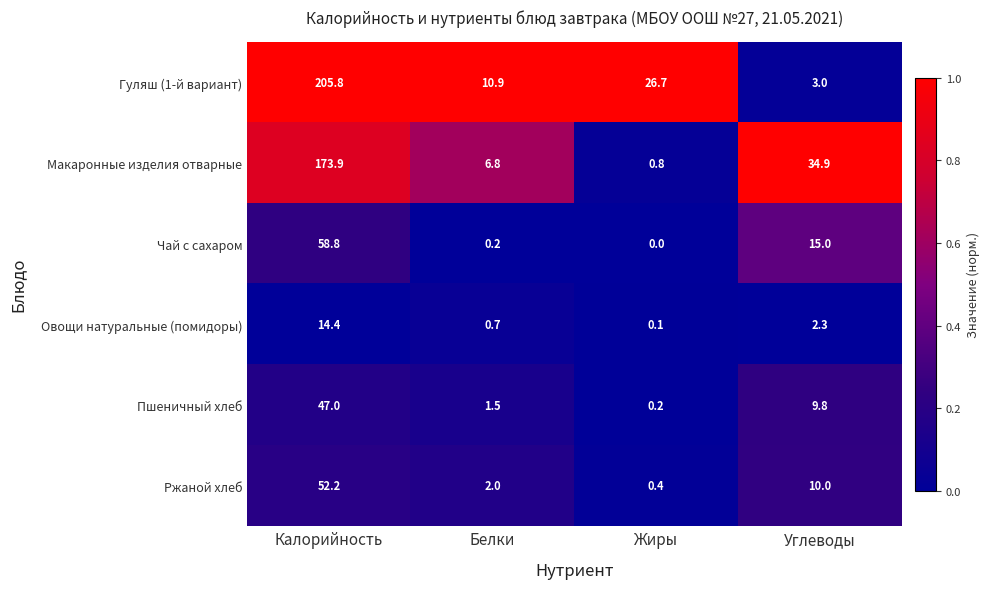

What is the sum of all Овощи натуральные (помидоры) values?

17.5